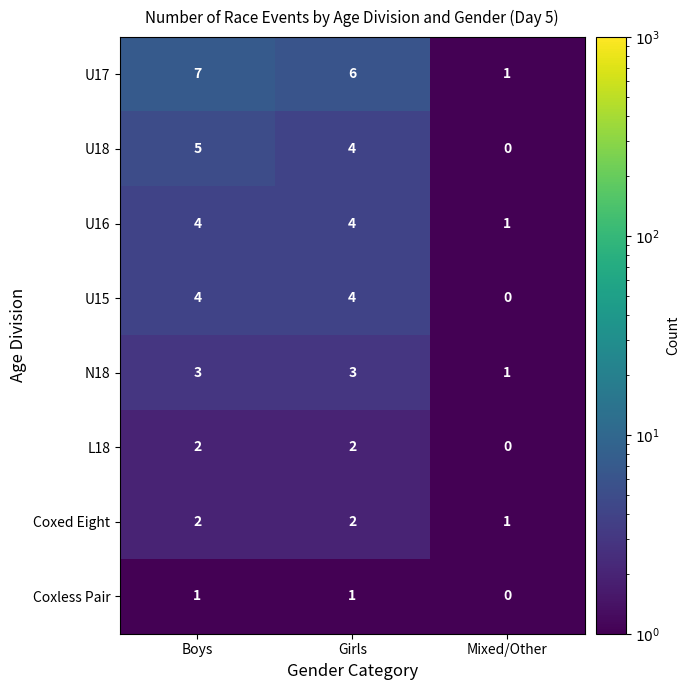

Reading left to right, list all the values displayed in this chart.

U17: Boys=7	Girls=6	Mixed/Other=1
U18: Boys=5	Girls=4	Mixed/Other=0
U16: Boys=4	Girls=4	Mixed/Other=1
U15: Boys=4	Girls=4	Mixed/Other=0
N18: Boys=3	Girls=3	Mixed/Other=1
L18: Boys=2	Girls=2	Mixed/Other=0
Coxed Eight: Boys=2	Girls=2	Mixed/Other=1
Coxless Pair: Boys=1	Girls=1	Mixed/Other=0